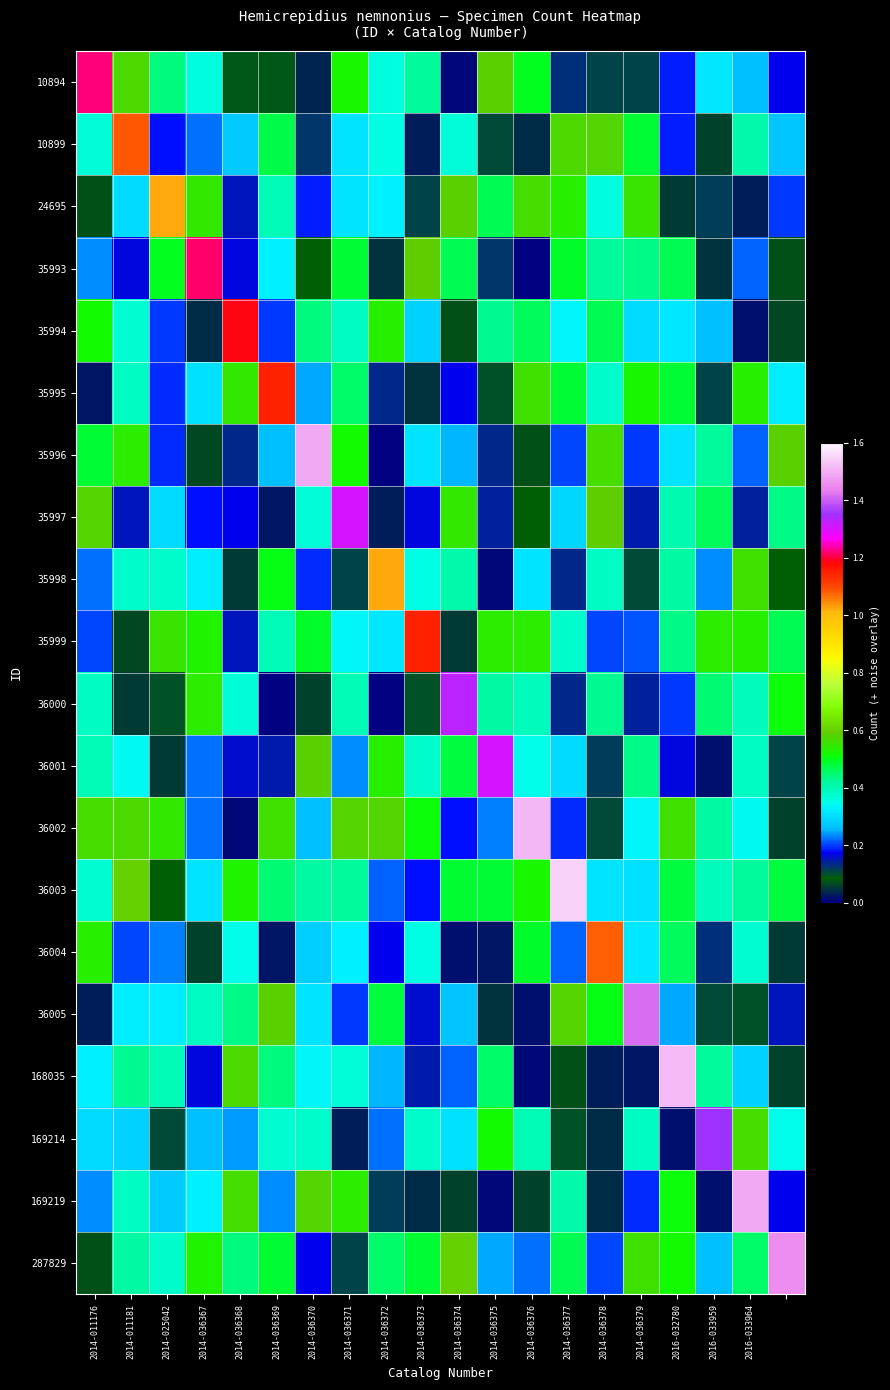

Reading right to left, extract all data points from this chart.

10894: 0.2	0.3	0.3	0.2	0.1	0.1	0.1	0.5	0.6	0.0	0.4	0.4	0.5	0.0	0.1	0.1	0.4	0.4	0.6	1.2
10899: 0.3	0.4	0.1	0.2	0.5	0.6	0.6	0.0	0.1	0.4	0.0	0.4	0.3	0.1	0.5	0.3	0.2	0.2	1.1	0.4
24695: 0.2	0.0	0.1	0.1	0.6	0.4	0.5	0.6	0.5	0.6	0.1	0.3	0.3	0.2	0.4	0.2	0.5	1.0	0.3	0.1
35993: 0.1	0.2	0.0	0.5	0.4	0.4	0.5	0.0	0.1	0.5	0.6	0.0	0.5	0.1	0.3	0.2	1.2	0.5	0.2	0.2
35994: 0.1	0.0	0.3	0.3	0.3	0.5	0.3	0.5	0.4	0.1	0.3	0.5	0.4	0.4	0.2	1.2	0.0	0.2	0.4	0.5
35995: 0.3	0.5	0.1	0.5	0.5	0.4	0.5	0.6	0.1	0.2	0.0	0.1	0.5	0.2	1.1	0.5	0.3	0.2	0.4	0.0
35996: 0.6	0.2	0.4	0.3	0.2	0.6	0.2	0.1	0.1	0.3	0.3	0.0	0.5	1.5	0.3	0.1	0.1	0.2	0.5	0.5
35997: 0.4	0.1	0.5	0.4	0.1	0.6	0.3	0.1	0.1	0.5	0.2	0.0	1.3	0.4	0.0	0.2	0.2	0.3	0.2	0.6
35998: 0.1	0.6	0.2	0.4	0.1	0.4	0.1	0.3	0.0	0.4	0.4	1.0	0.1	0.2	0.5	0.1	0.3	0.4	0.4	0.2
35999: 0.5	0.5	0.5	0.4	0.2	0.2	0.4	0.5	0.5	0.1	1.1	0.3	0.3	0.5	0.4	0.2	0.5	0.6	0.1	0.2
36000: 0.5	0.4	0.4	0.2	0.1	0.4	0.1	0.4	0.4	1.3	0.1	0.0	0.4	0.1	0.0	0.4	0.5	0.1	0.1	0.4
36001: 0.1	0.4	0.0	0.2	0.4	0.1	0.3	0.3	1.3	0.5	0.4	0.5	0.2	0.6	0.1	0.2	0.2	0.1	0.3	0.4
36002: 0.1	0.3	0.4	0.6	0.3	0.1	0.2	1.5	0.2	0.2	0.5	0.6	0.6	0.3	0.6	0.0	0.2	0.5	0.6	0.6
36003: 0.5	0.4	0.4	0.5	0.3	0.3	1.5	0.5	0.5	0.5	0.2	0.2	0.4	0.4	0.4	0.5	0.3	0.1	0.6	0.4
36004: 0.1	0.4	0.1	0.5	0.3	1.1	0.2	0.5	0.0	0.0	0.4	0.2	0.3	0.3	0.0	0.3	0.1	0.2	0.2	0.5
36005: 0.2	0.1	0.1	0.2	1.4	0.5	0.6	0.0	0.0	0.3	0.2	0.5	0.2	0.3	0.6	0.4	0.4	0.3	0.3	0.0
168035: 0.1	0.3	0.4	1.5	0.0	0.0	0.1	0.0	0.5	0.2	0.1	0.3	0.4	0.3	0.4	0.6	0.2	0.4	0.4	0.3
169214: 0.3	0.6	1.4	0.0	0.4	0.0	0.1	0.4	0.5	0.3	0.4	0.2	0.0	0.4	0.4	0.2	0.3	0.1	0.3	0.3
169219: 0.2	1.5	0.0	0.5	0.2	0.0	0.4	0.1	0.0	0.1	0.0	0.1	0.5	0.6	0.2	0.6	0.3	0.3	0.4	0.2
287829: 1.5	0.5	0.3	0.5	0.6	0.2	0.5	0.2	0.2	0.6	0.5	0.5	0.1	0.2	0.5	0.4	0.5	0.4	0.4	0.1